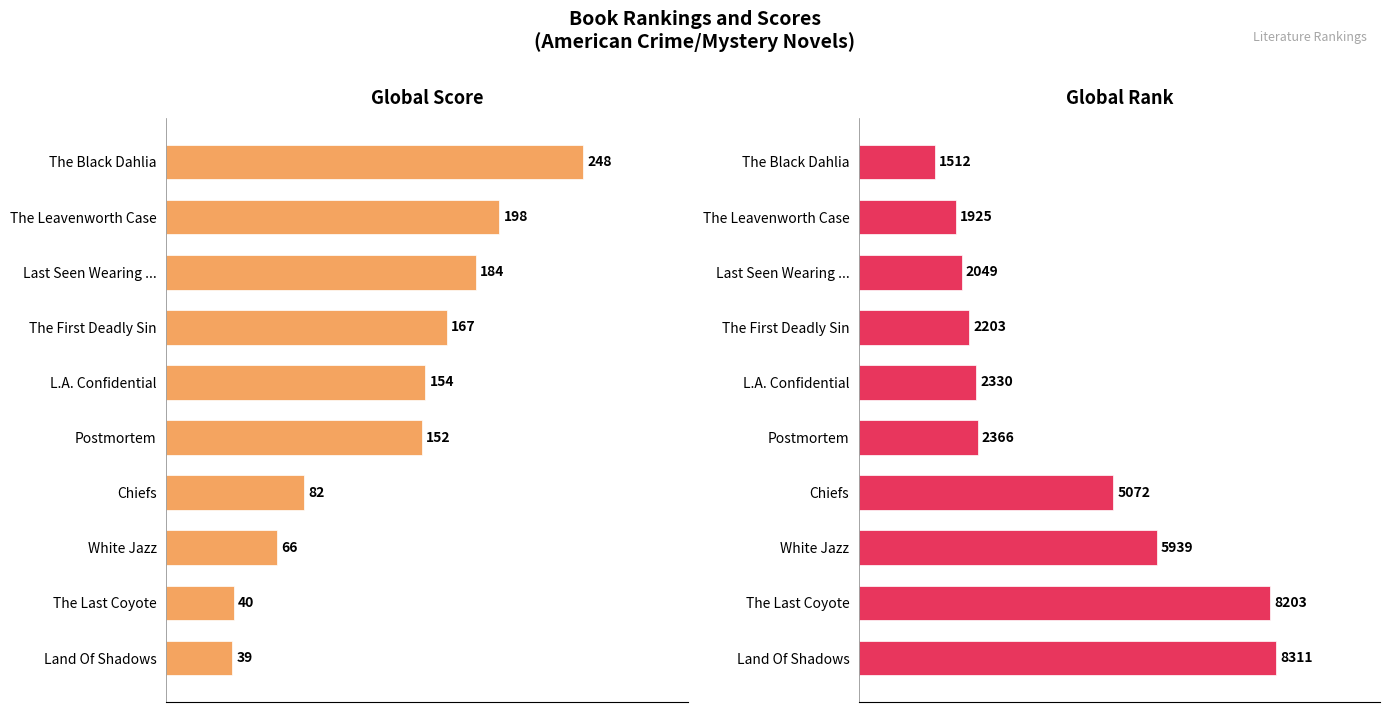

Reading left to right, transcribe all the data shown in this chart.

Global Score: 248	198	184	167	154	152	82	66	40	39
Global Rank: 1512	1925	2049	2203	2330	2366	5072	5939	8203	8311